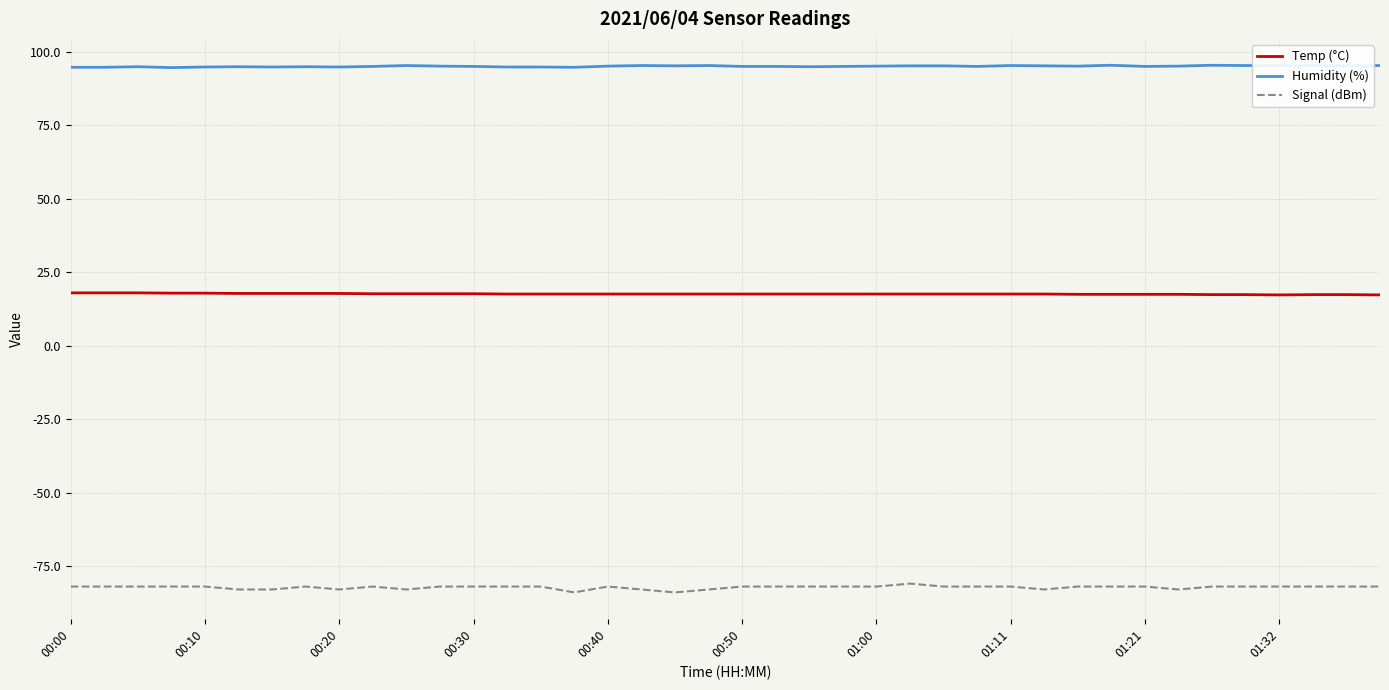

True or false: Signal (dBm) and Humidity (%) cross at least once.

False